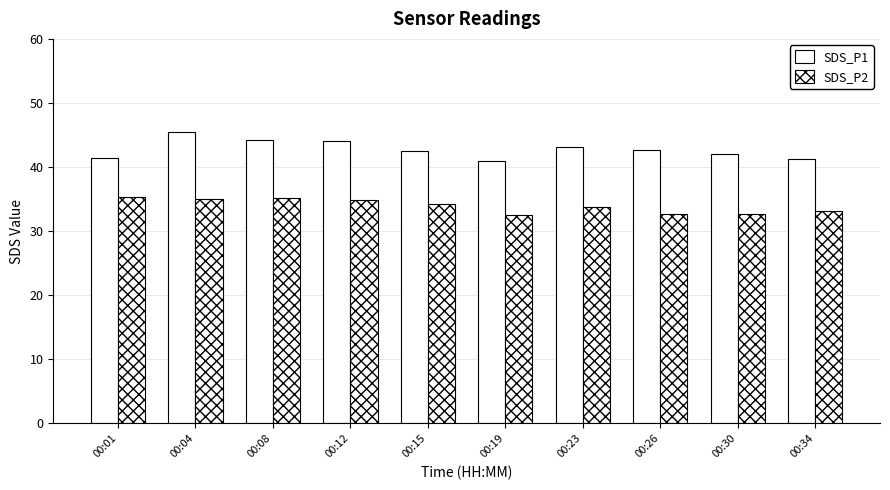

What is the average value of the SDS_P1 series?

42.8